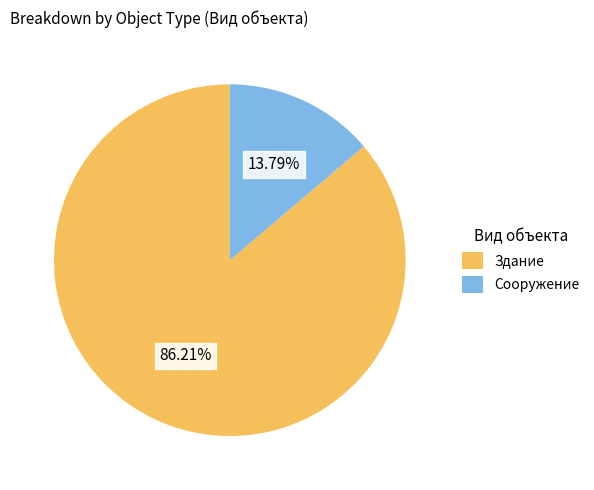

What is the majority slice?

Здание